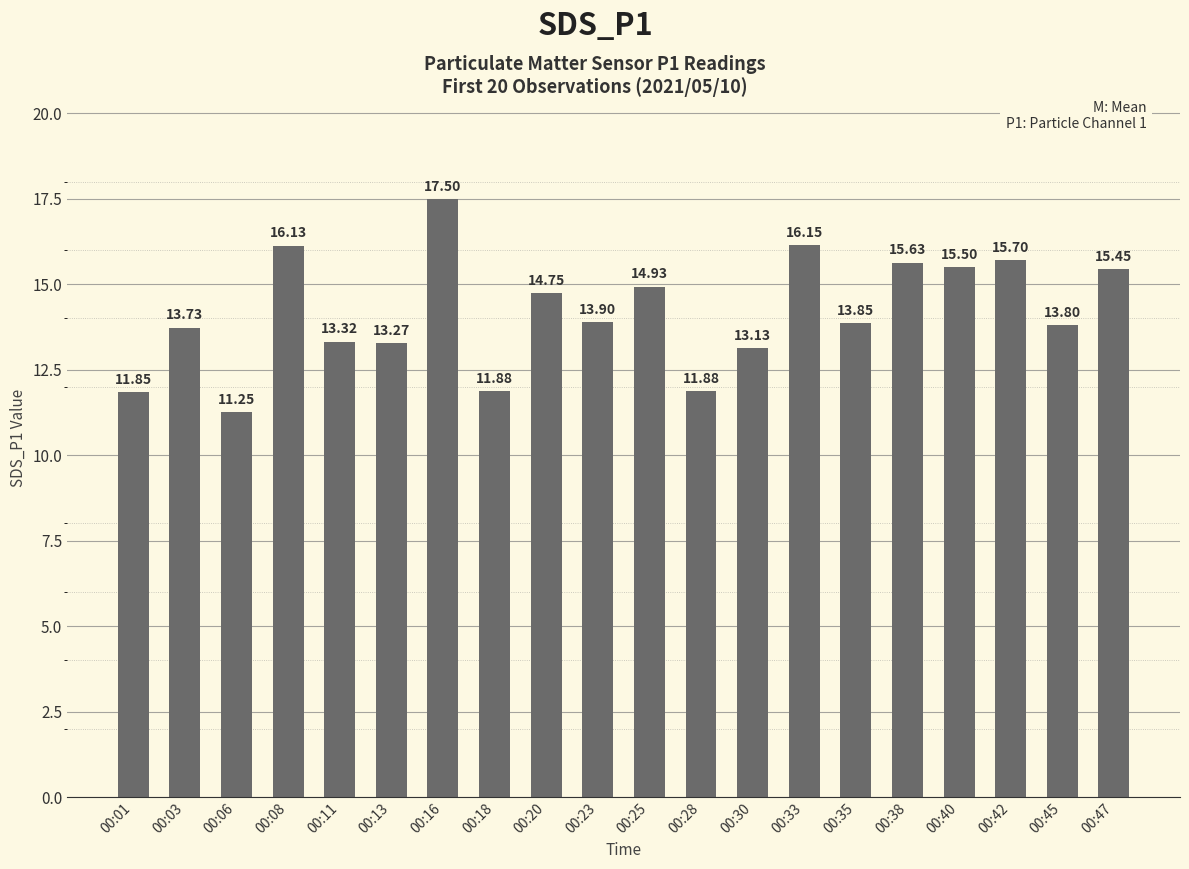

True or false: the data shows 5.9 at 00:33.

False